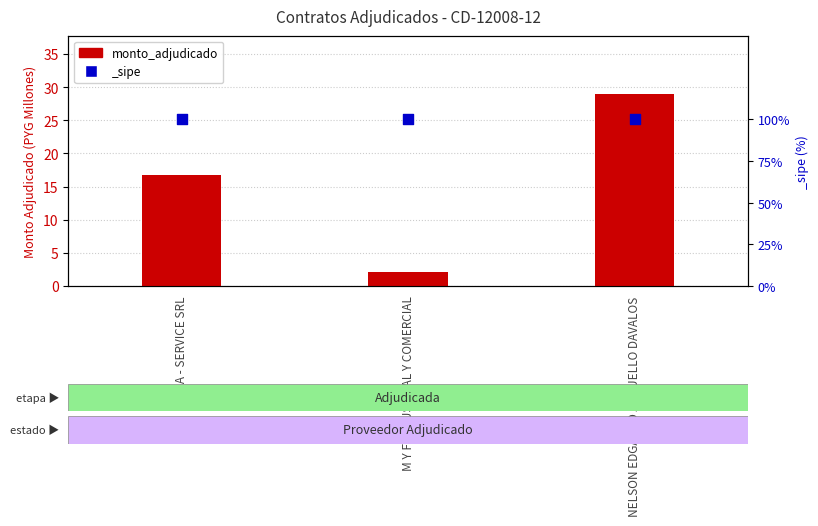

What is the change in value from MEGA - SERVICE SRL to NELSON EDGARDO ARGUELLO DAVALOS?

+12.2